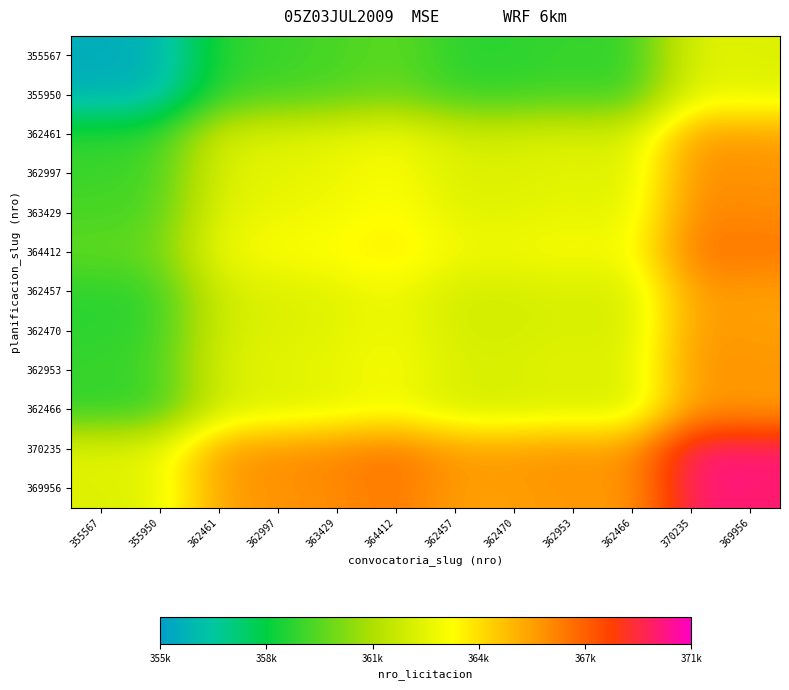

At how many categories does at least one series exceed 356397?

12